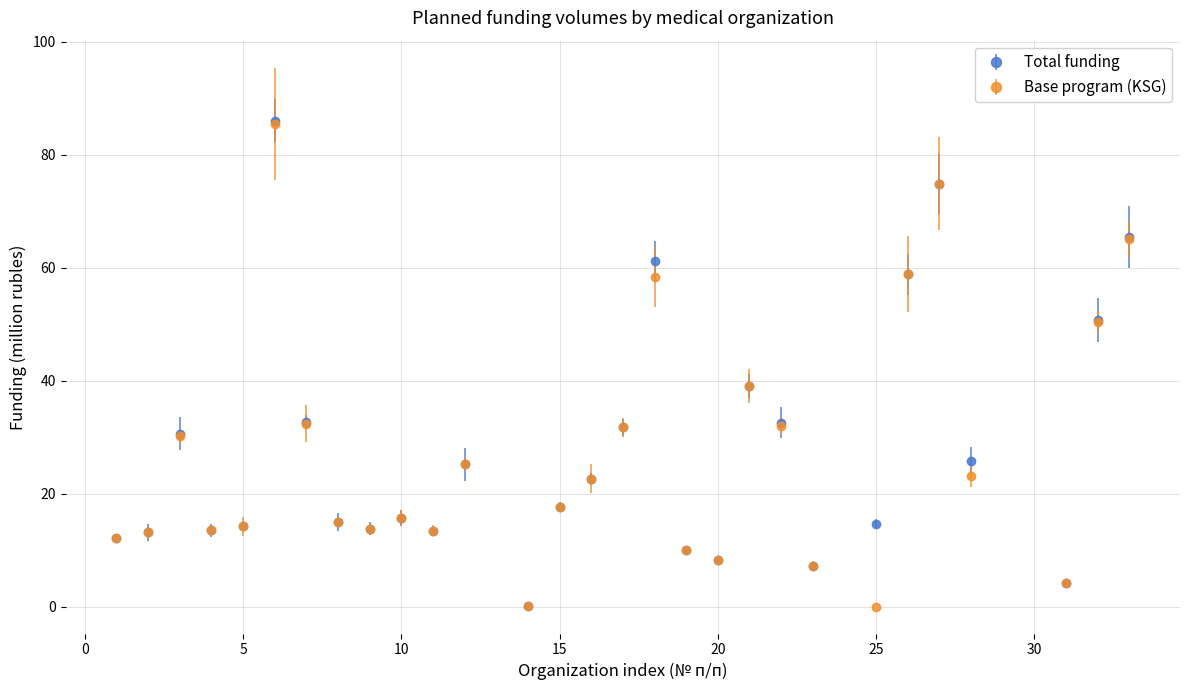

True or false: Total funding has more than 1 points higher than both neighbors.

True